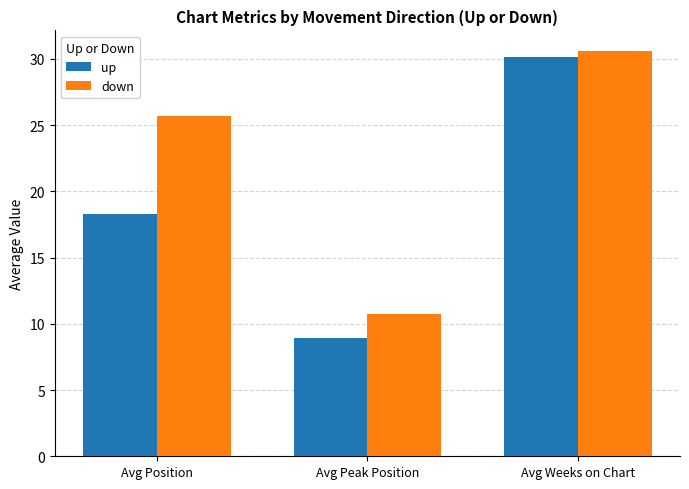

Which category has the lowest value across all series?

Avg Peak Position